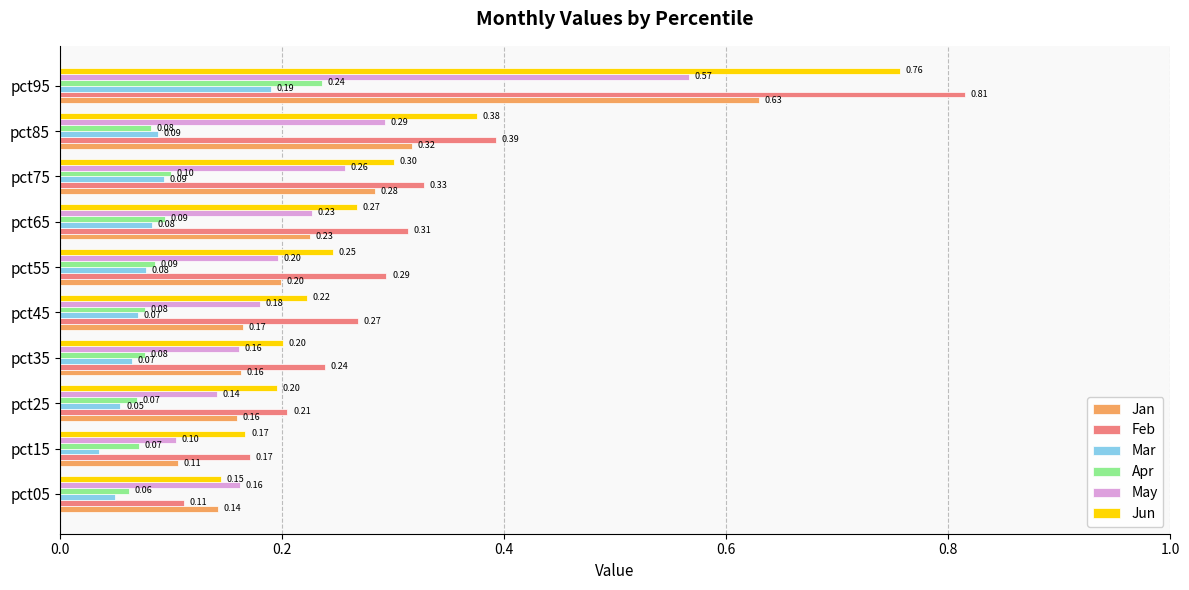

Which series has the widest spread of values?

Feb